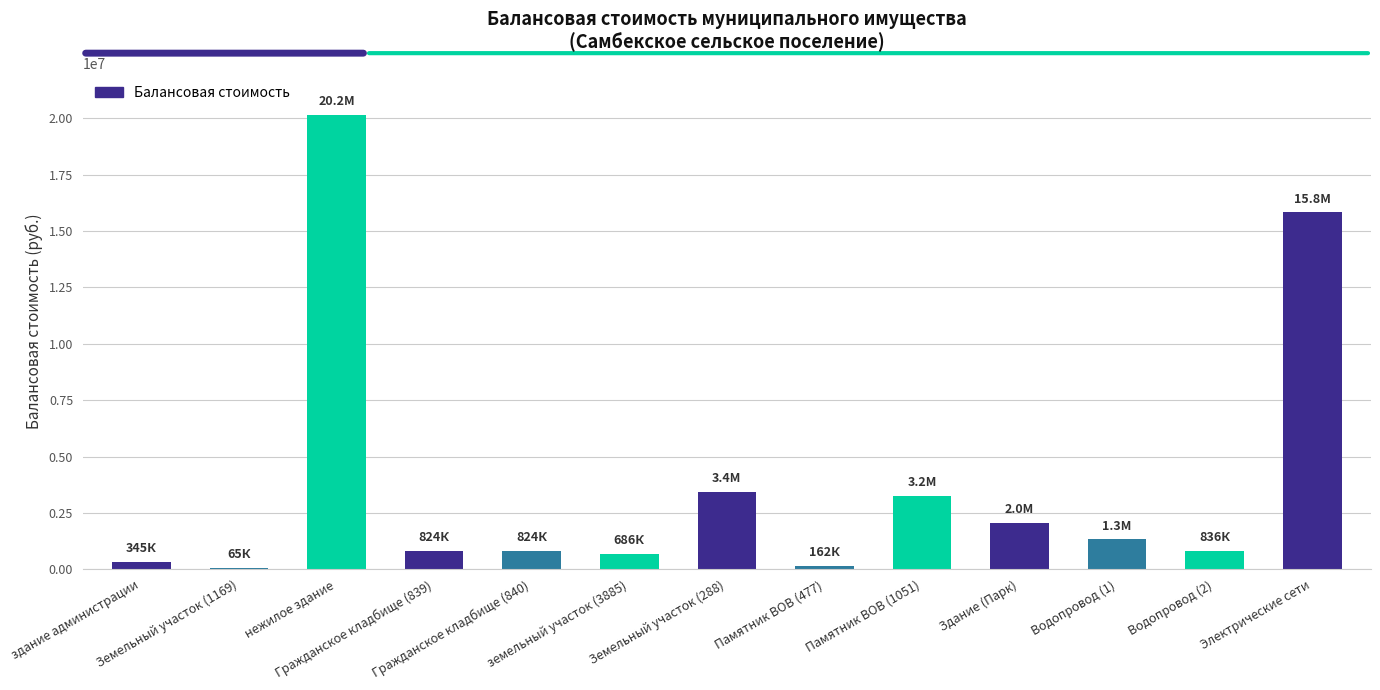

At which label is the value closest to 10111611?

Электрические сети